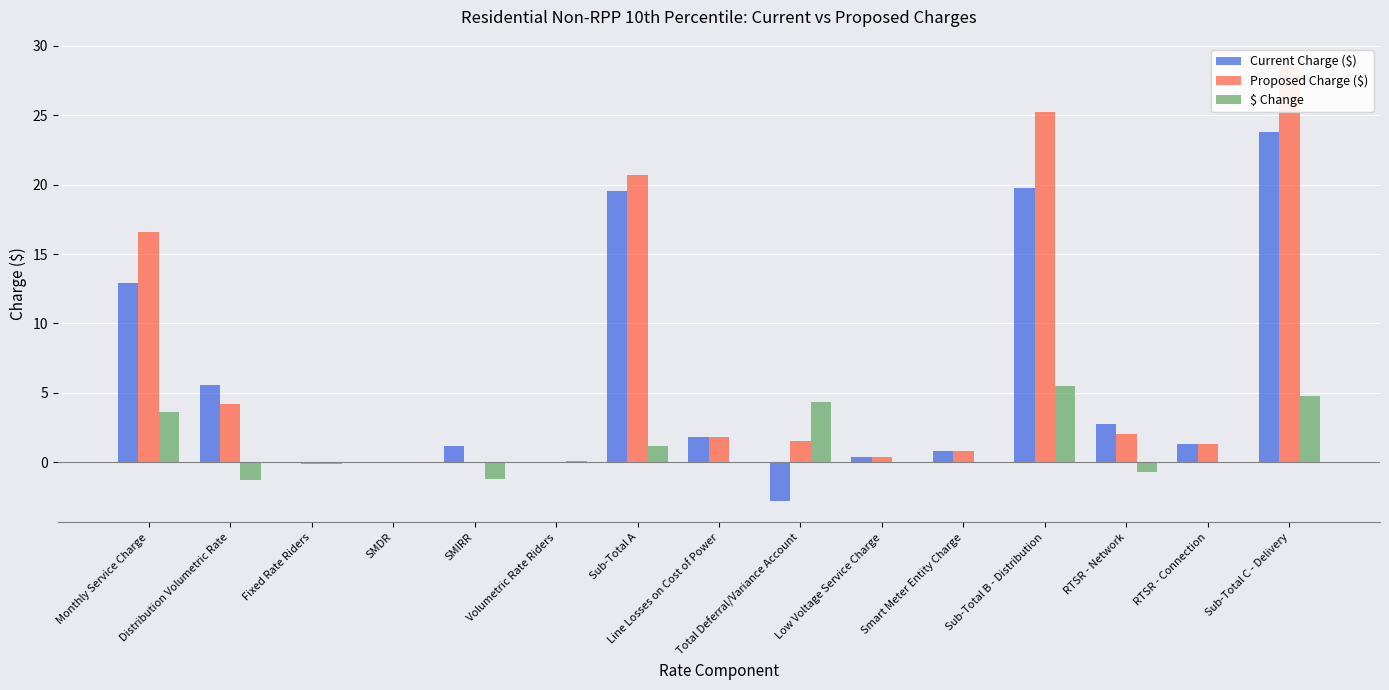

Is the value of $ Change at Fixed Rate Riders greater than the value of Proposed Charge ($) at RTSR - Network?

No